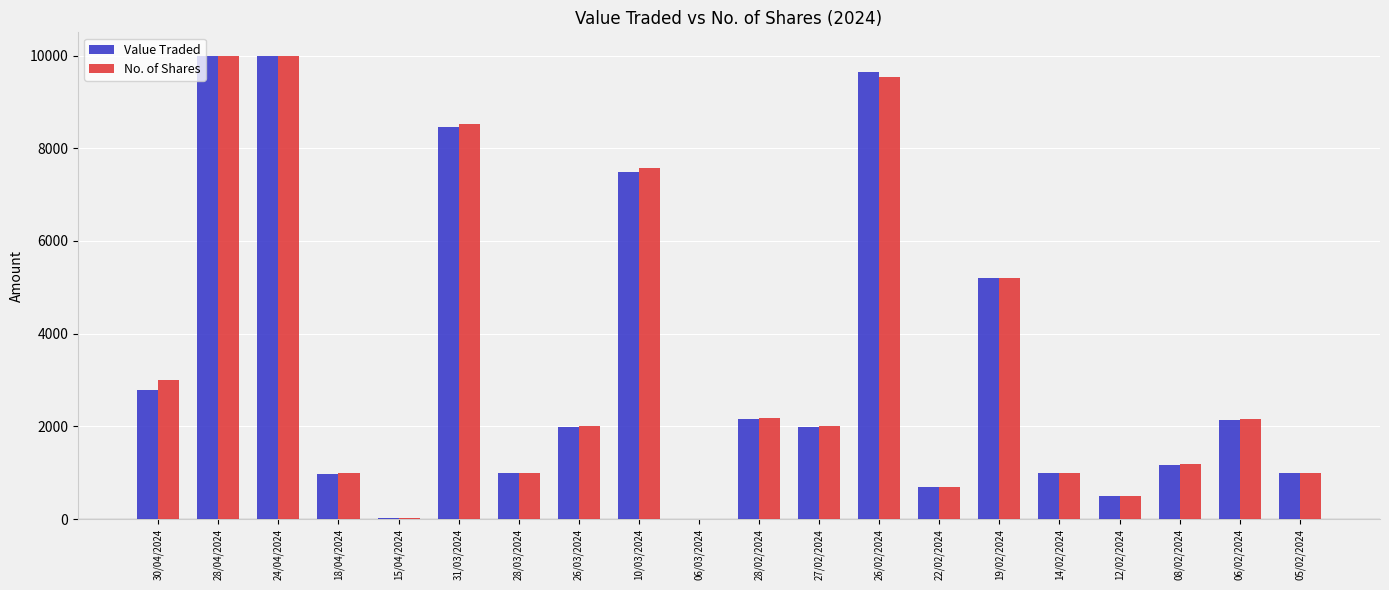

True or false: No. of Shares has a value of 988 at 18/04/2024.

True